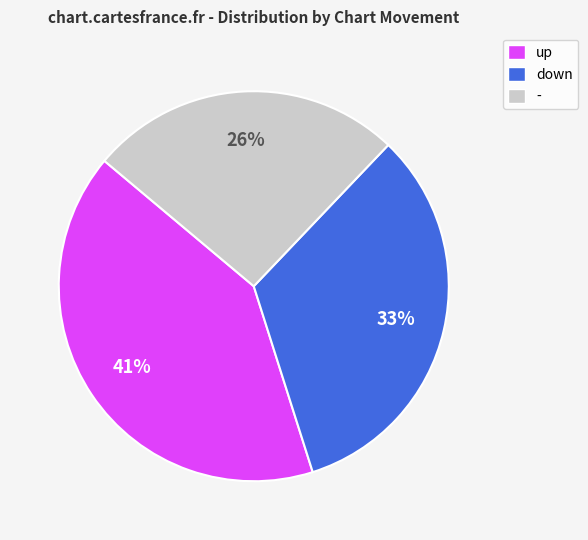

Is the sum of - and down greater than half?

Yes